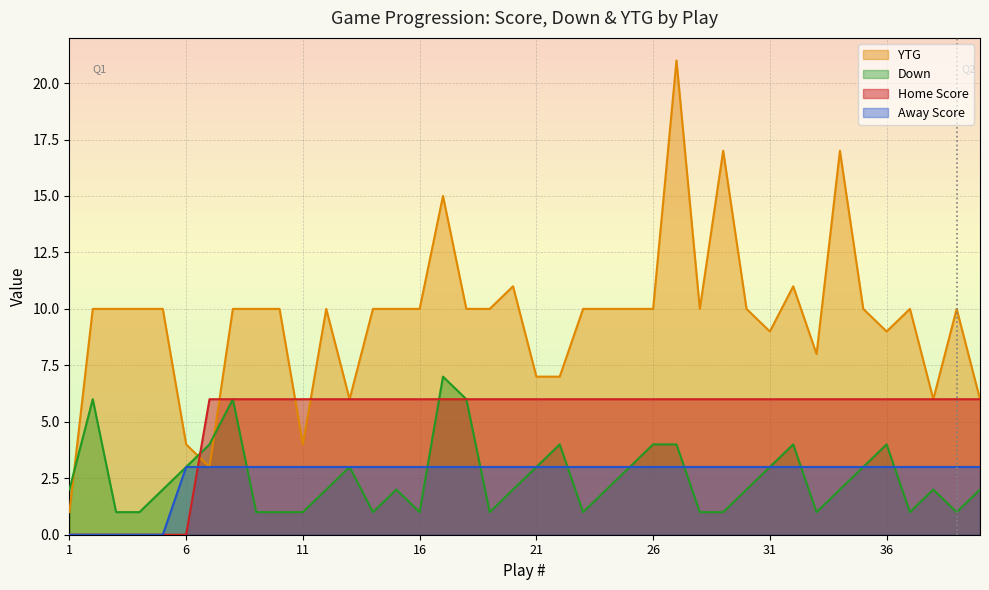

What is the difference between the maximum and minimum values in the YTG series?

20